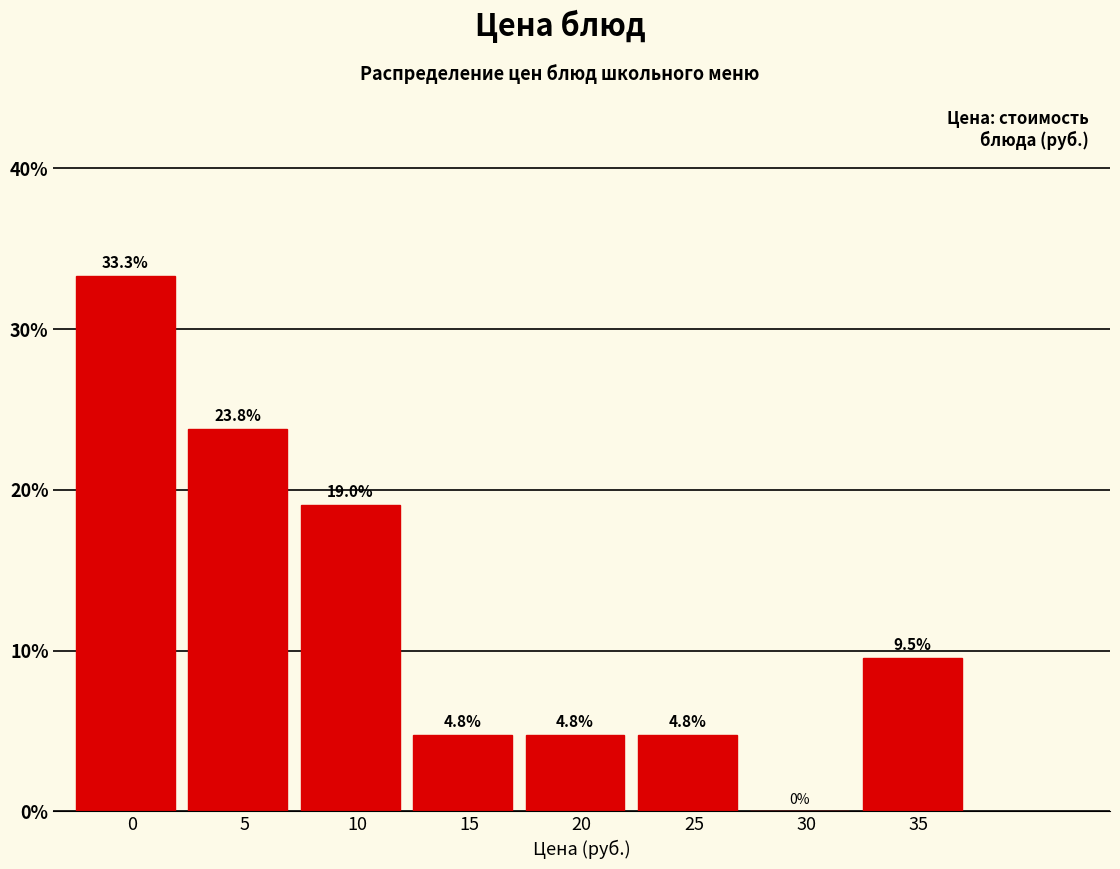

Reading left to right, list all the values displayed in this chart.

0=33.3	5=23.8	10=19.0	15=4.8	20=4.8	25=4.8	30=0.0	35=9.5